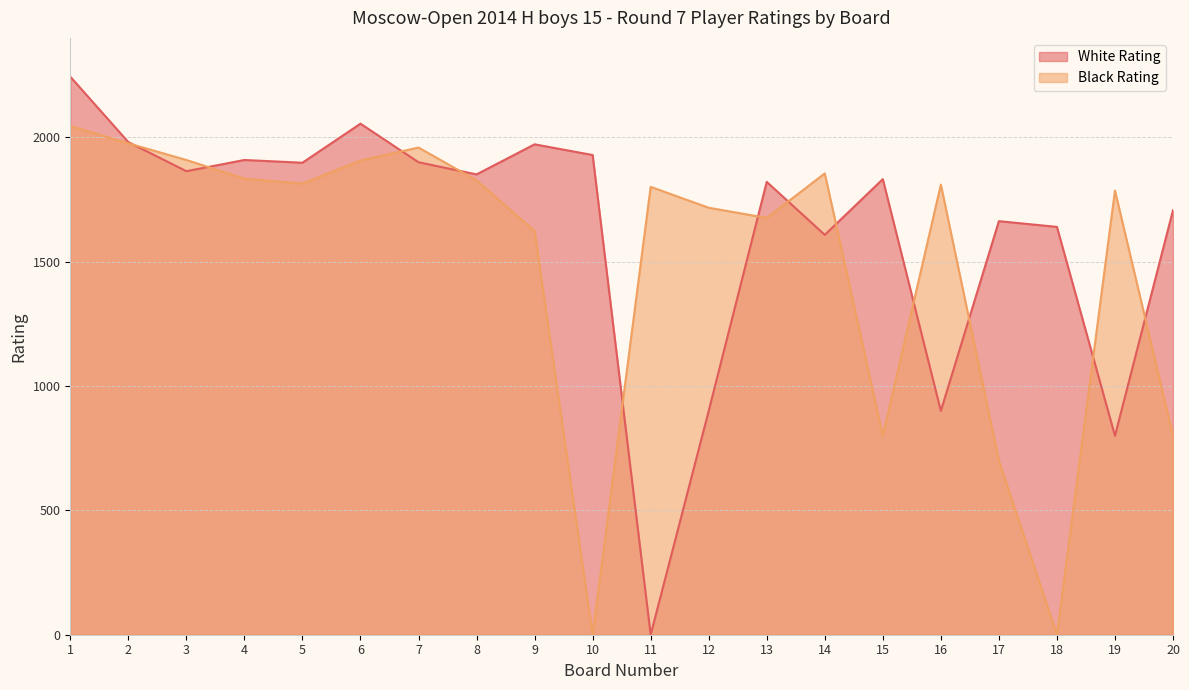

The White Rating series shows 1909 at 4. True or false?

True